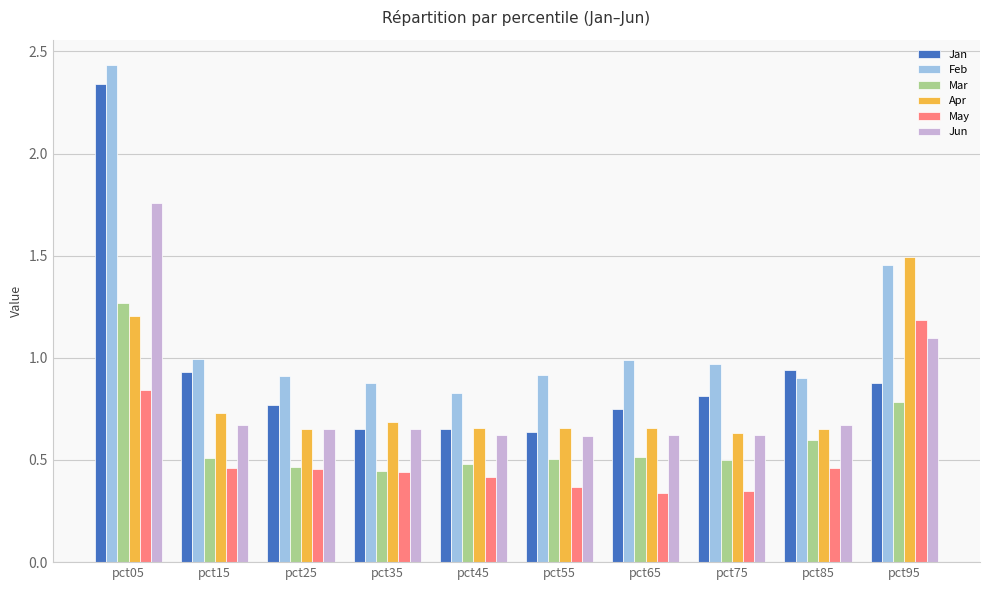

The Apr series shows 0.3 at pct25. True or false?

False